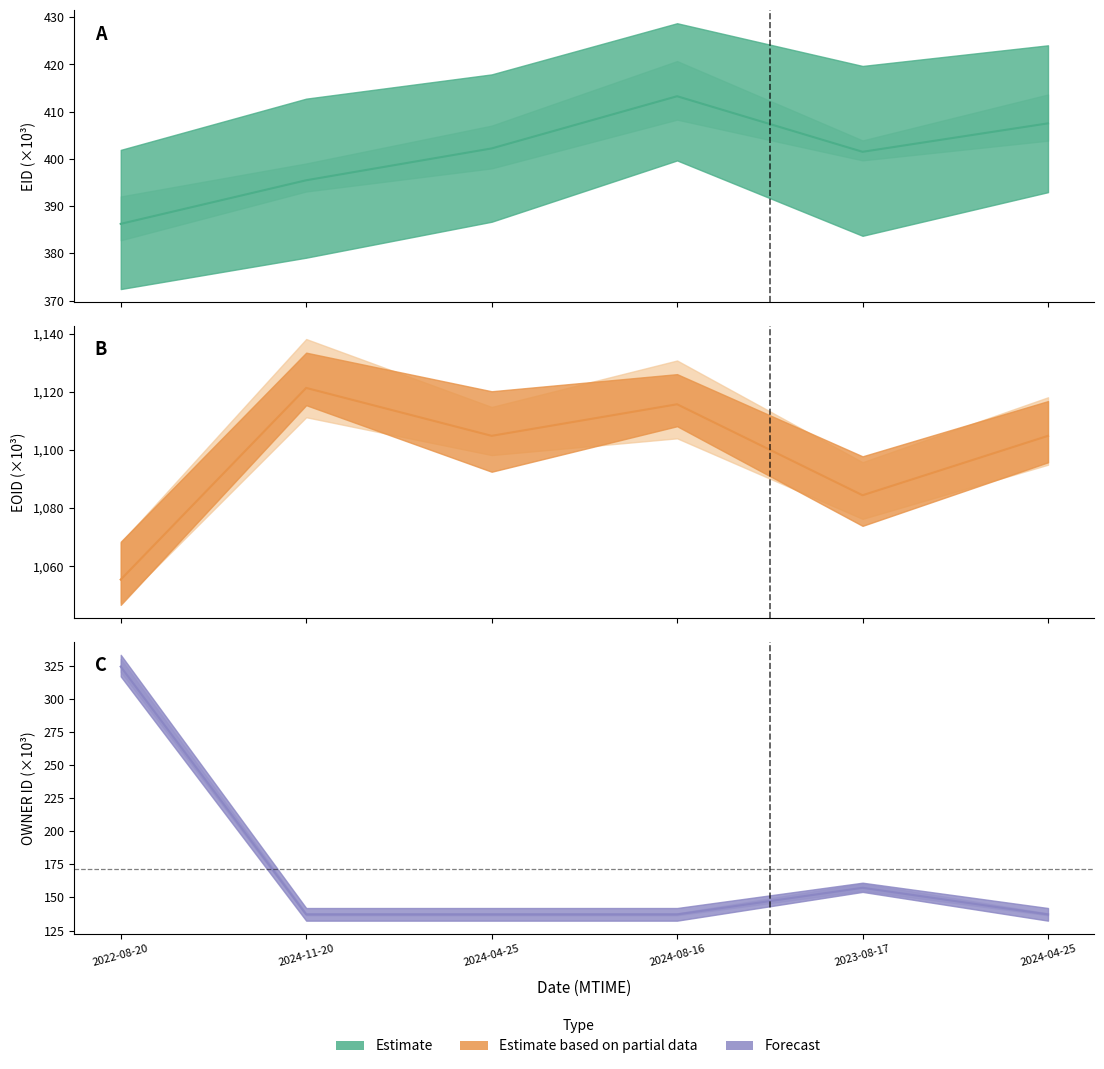

List the series in order of their overall mean, lowest first.

OWNER, EID, EOID